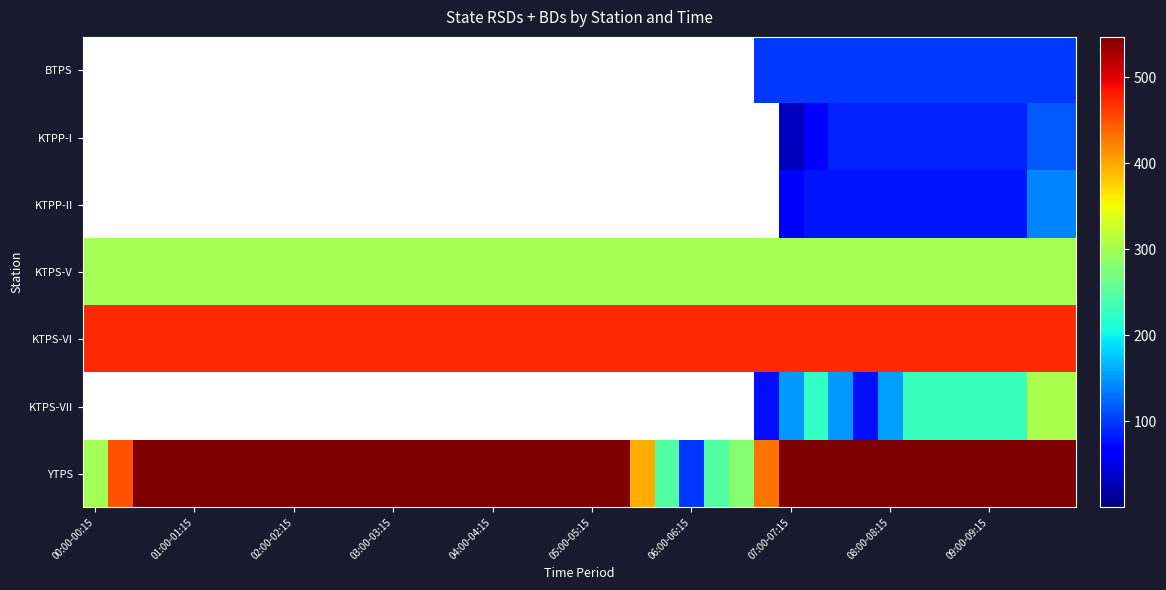

Reading left to right, transcribe all the data shown in this chart.

BTPS: 0.0	0.0	0.0	0.0	0.0	0.0	0.0	0.0	0.0	0.0	0.0	0.0	0.0	0.0	0.0	0.0	0.0	0.0	0.0	0.0	0.0	0.0	0.0	0.0	0.0	0.0	0.0	100.0	100.0	100.0	100.0	100.0	100.0	100.0	100.0	100.0	100.0	100.0	100.0	100.0
KTPP-I: 0.0	0.0	0.0	0.0	0.0	0.0	0.0	0.0	0.0	0.0	0.0	0.0	0.0	0.0	0.0	0.0	0.0	0.0	0.0	0.0	0.0	0.0	0.0	0.0	0.0	0.0	0.0	0.0	30.0	60.0	87.0	87.0	87.0	87.0	87.0	87.0	87.0	87.0	117.0	117.0
KTPP-II: 0.0	0.0	0.0	0.0	0.0	0.0	0.0	0.0	0.0	0.0	0.0	0.0	0.0	0.0	0.0	0.0	0.0	0.0	0.0	0.0	0.0	0.0	0.0	0.0	0.0	0.0	0.0	0.0	60.0	81.0	81.0	81.0	81.0	81.0	81.0	81.0	81.0	81.0	141.0	141.0
KTPS-V: 300.0	300.0	300.0	300.0	300.0	300.0	300.0	300.0	300.0	300.0	300.0	300.0	300.0	300.0	300.0	300.0	300.0	300.0	300.0	300.0	300.0	300.0	300.0	300.0	300.0	300.0	300.0	300.0	300.0	300.0	300.0	300.0	300.0	300.0	300.0	300.0	300.0	300.0	300.0	300.0
KTPS-VI: 473.8	473.8	473.8	473.8	473.8	473.8	473.8	473.8	473.8	473.8	473.8	473.8	473.8	473.8	473.8	473.8	473.8	473.8	473.8	473.8	473.8	473.8	473.8	473.8	473.8	473.8	473.8	473.8	473.8	473.8	473.8	473.8	473.8	473.8	473.8	473.8	473.8	473.8	473.8	473.8
KTPS-VII: 0.0	0.0	0.0	0.0	0.0	0.0	0.0	0.0	0.0	0.0	0.0	0.0	0.0	0.0	0.0	0.0	0.0	0.0	0.0	0.0	0.0	0.0	0.0	0.0	0.0	0.0	0.0	75.0	150.0	225.0	150.0	79.0	154.0	229.0	229.0	229.0	229.0	229.0	304.0	304.0
YTPS: 300.0	450.0	547.0	547.0	547.0	547.0	547.0	547.0	547.0	547.0	547.0	547.0	547.0	547.0	547.0	547.0	547.0	547.0	547.0	547.0	547.0	547.0	397.0	247.0	97.0	247.0	281.0	431.0	547.0	547.0	547.0	547.0	547.0	547.0	547.0	547.0	547.0	547.0	547.0	547.0